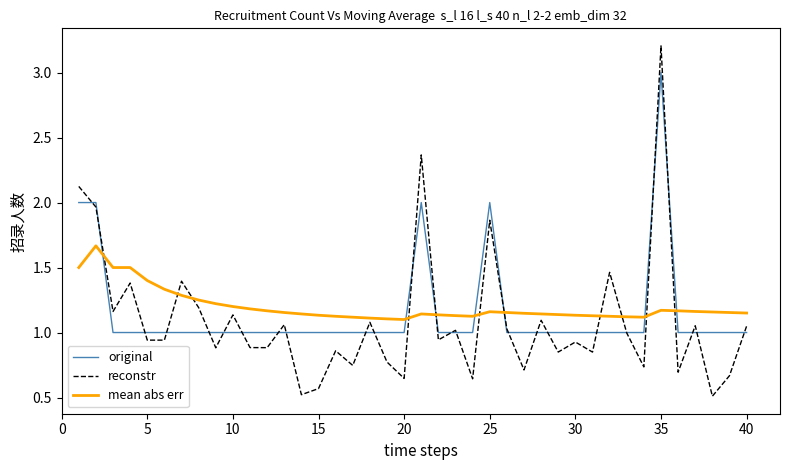

List the series in order of their peak value, lowest first.

mean abs err, original, reconstr